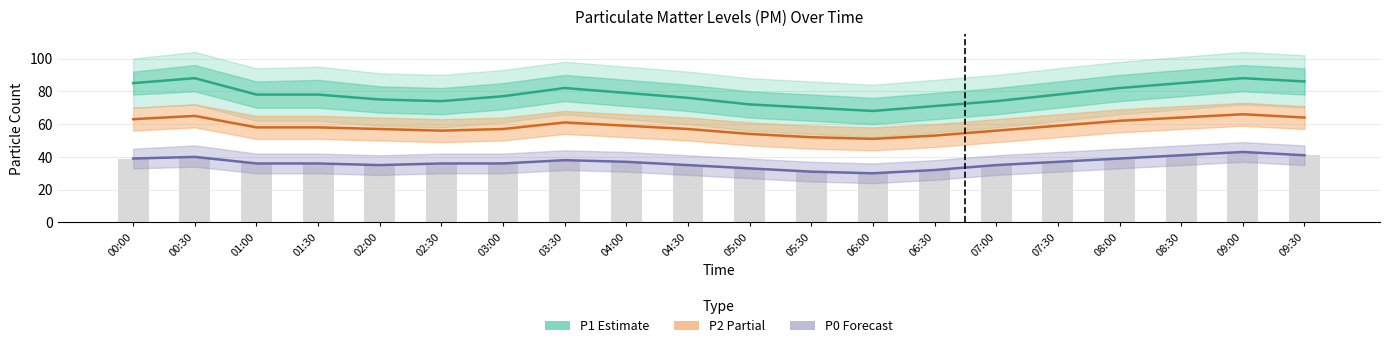

Count the number of categories in the chart.

20